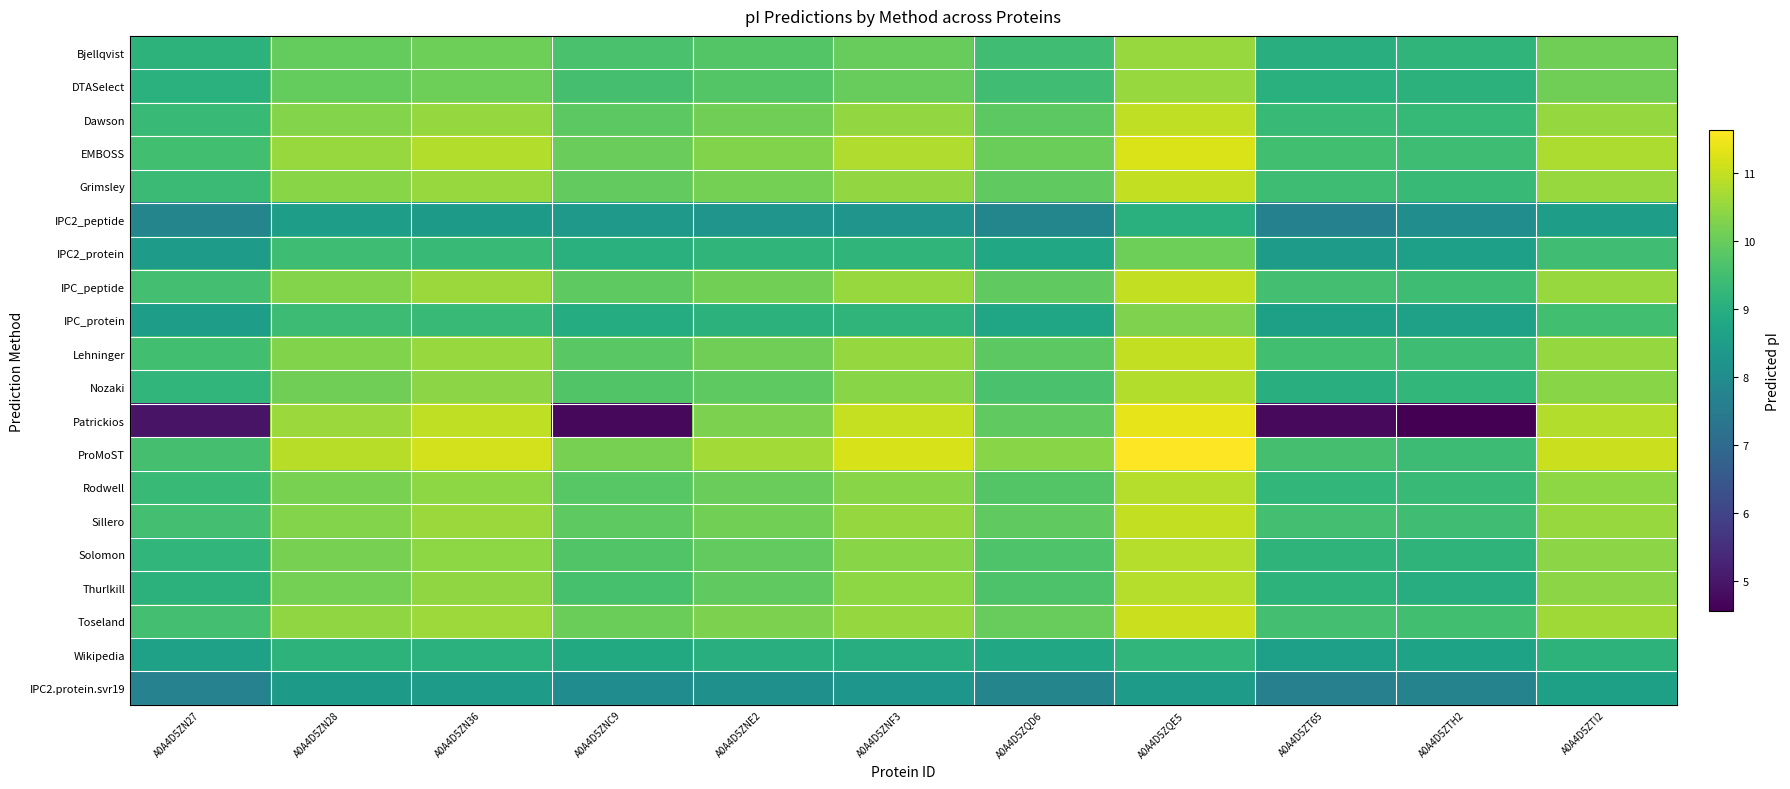

Which series changed the most between A0A4D5ZN36 and A0A4D5ZT65?

Patrickios